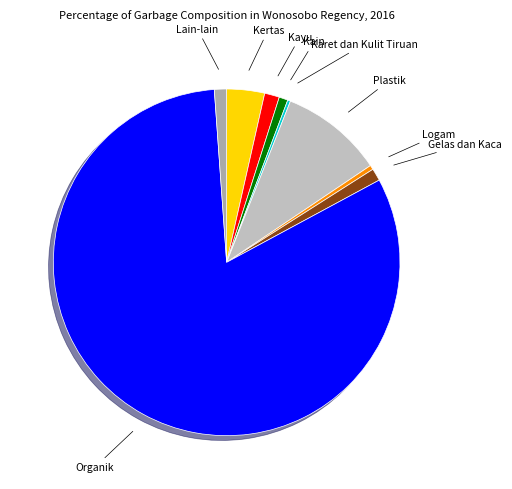

To the nearest percent, what is the difference between the largest and smallest slice percentages?

81%